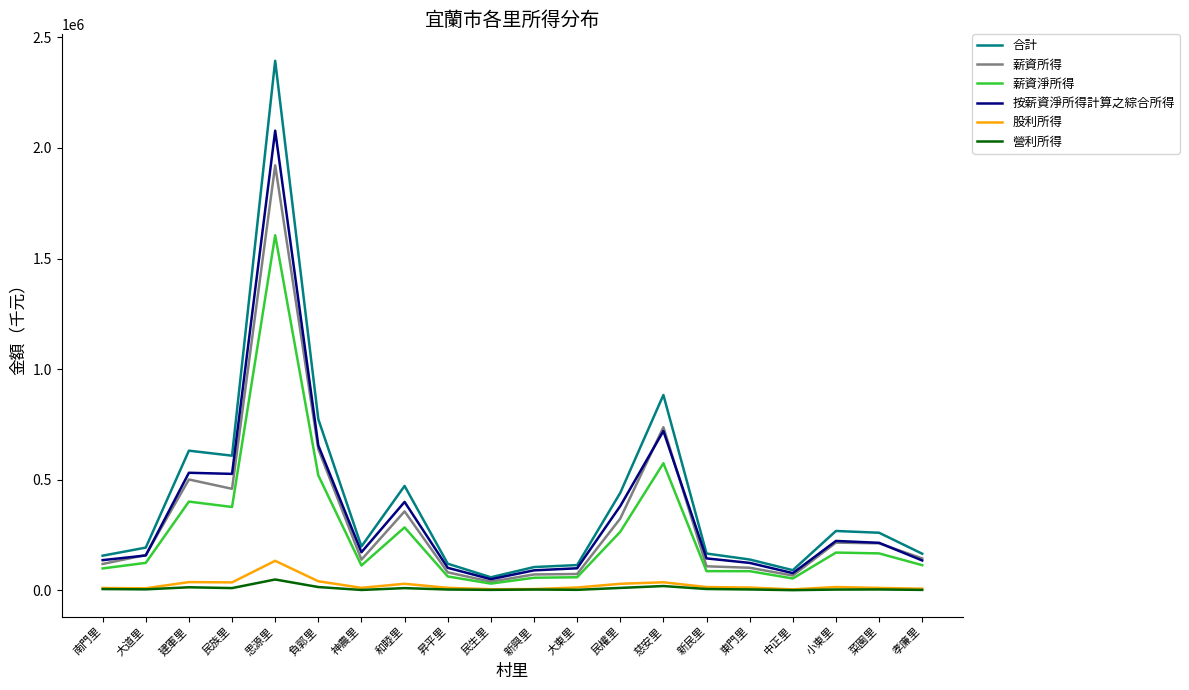

What are all the series names shown in the legend?

合計, 薪資所得, 薪資淨所得, 按薪資淨所得計算之綜合所得, 股利所得, 營利所得